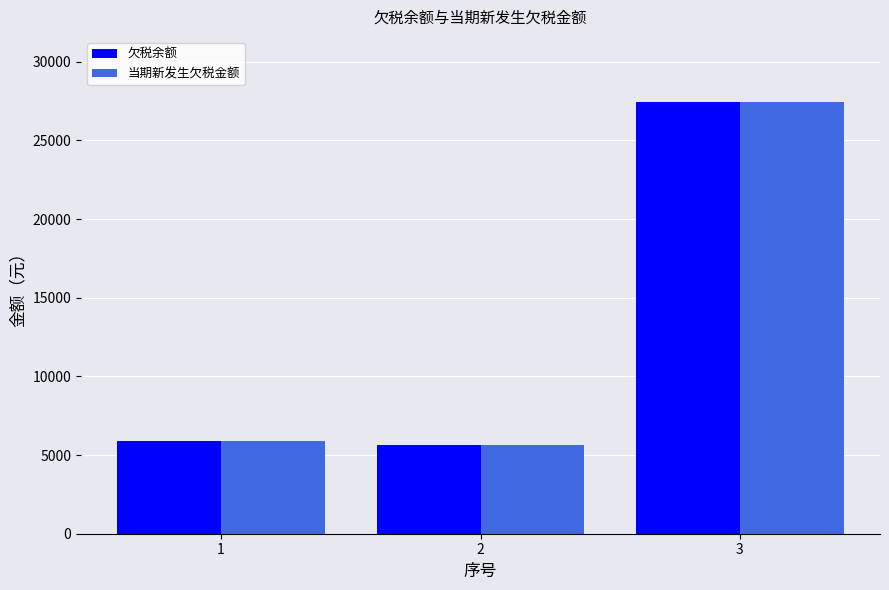

What is the sum of all 当期新发生欠税金额 values?

39016.0